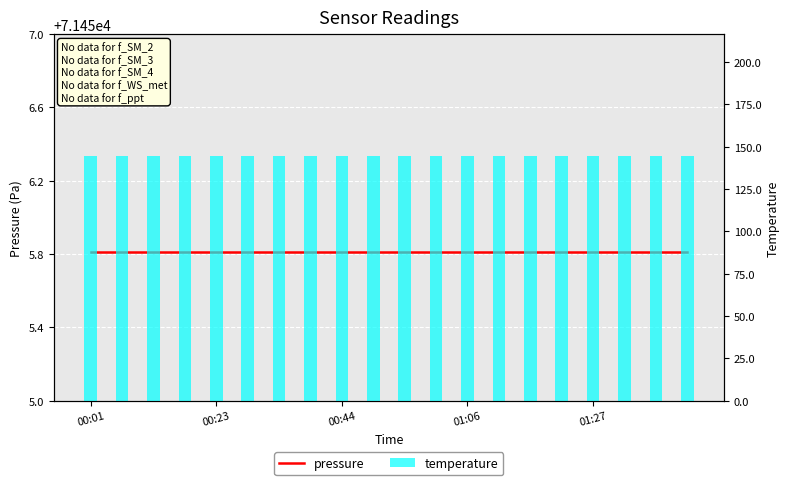

What is the value of the temperature bar at the 17th from the left?

144.3